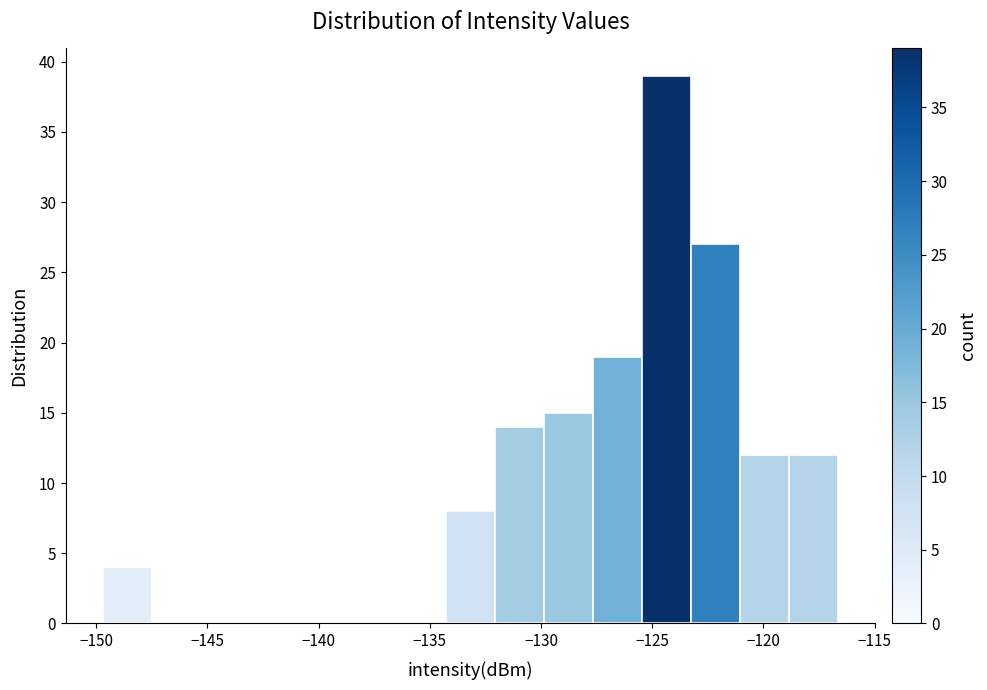

Reading left to right, list every bar in this chart as the range it spans on the x-axis followed by its height. Neither the bar edges nor the heights are printed on the chart, so give them approximately, as read against the axes.

-149.5 to -147.5: 4
-147.5 to -145.5: 0
-145.5 to -143.0: 0
-143.0 to -141.0: 0
-141.0 to -138.5: 0
-138.5 to -136.5: 0
-136.5 to -134.5: 0
-134.5 to -132.0: 8
-132.0 to -130.0: 14
-130.0 to -127.5: 15
-127.5 to -125.5: 19
-125.5 to -123.0: 39
-123.0 to -121.0: 27
-121.0 to -119.0: 12
-119.0 to -116.5: 12